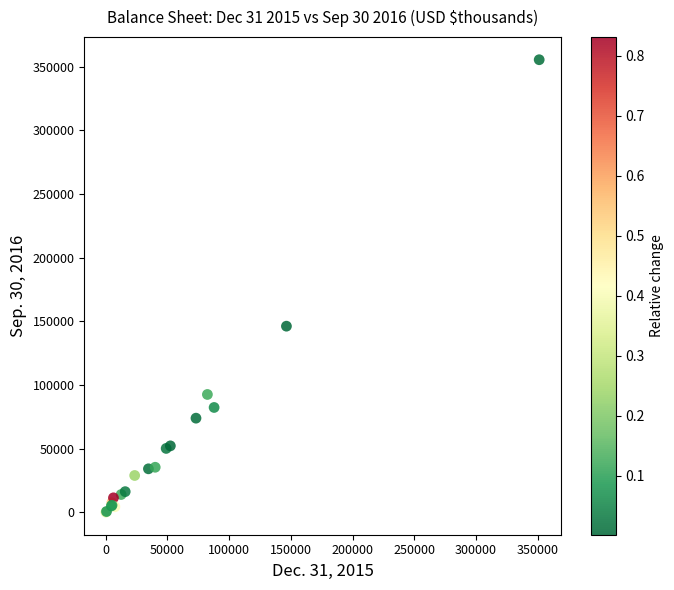

What Y value in the scatter plot is closest to 177800?

146179